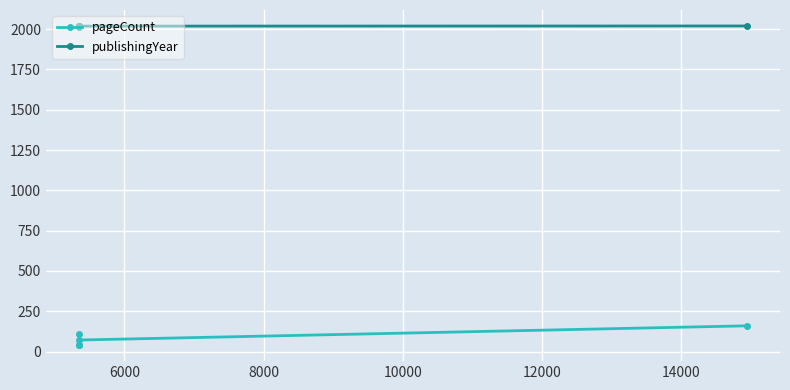

Rank the series by their maximum value, from highest to lowest.

publishingYear, pageCount